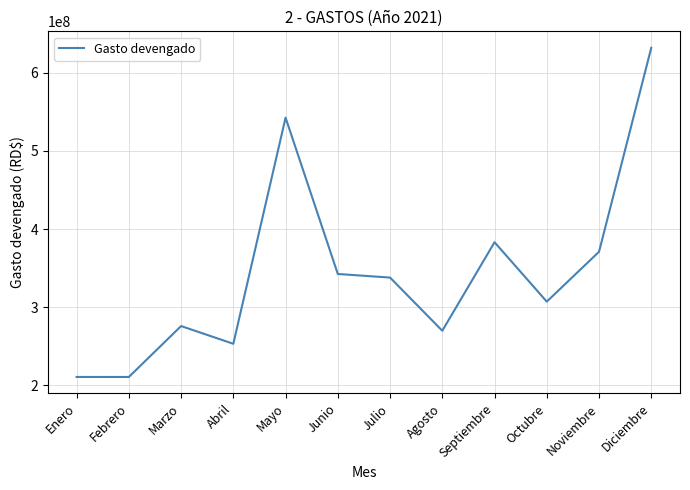

The chart shows a value of 999365791.8 at Diciembre. True or false?

False